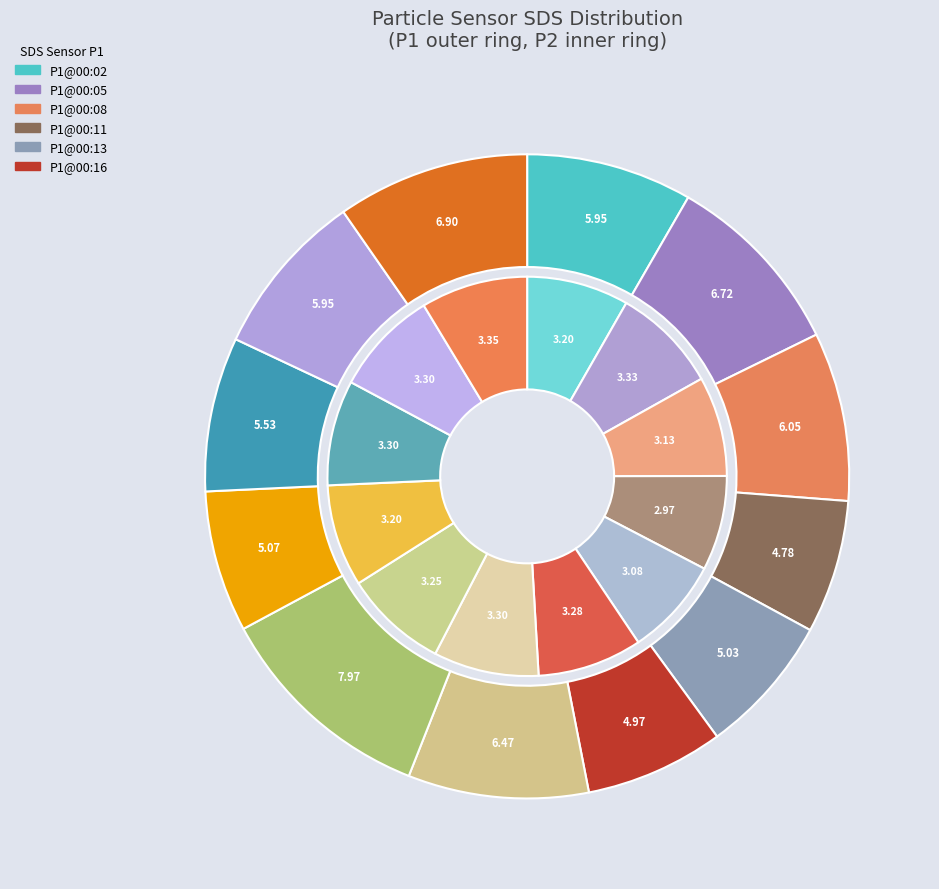

What percentage do 00:16 and 00:27 together represent?

14.7%